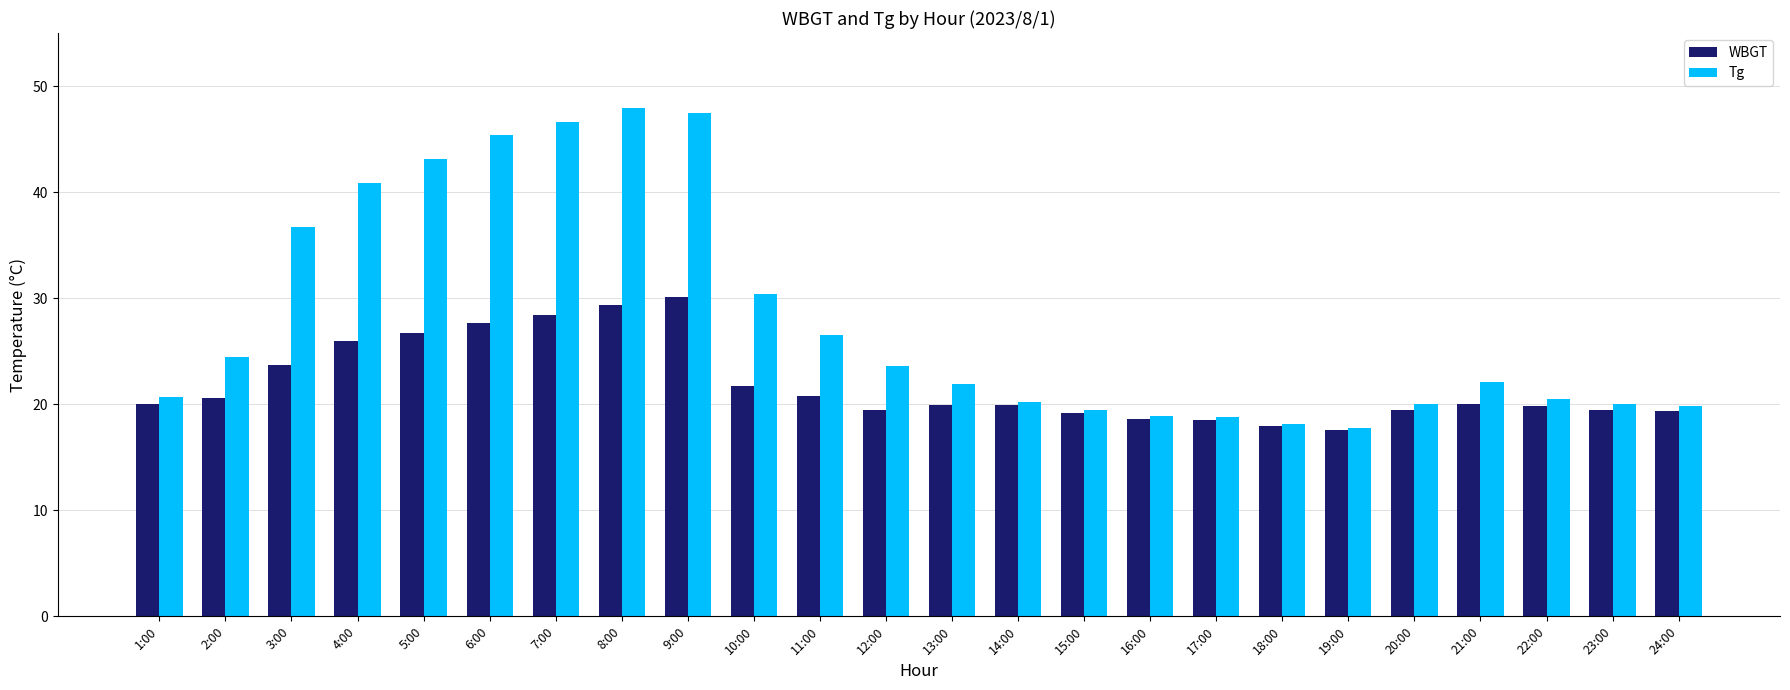

What is the label of the 10th bar from the right?

15:00